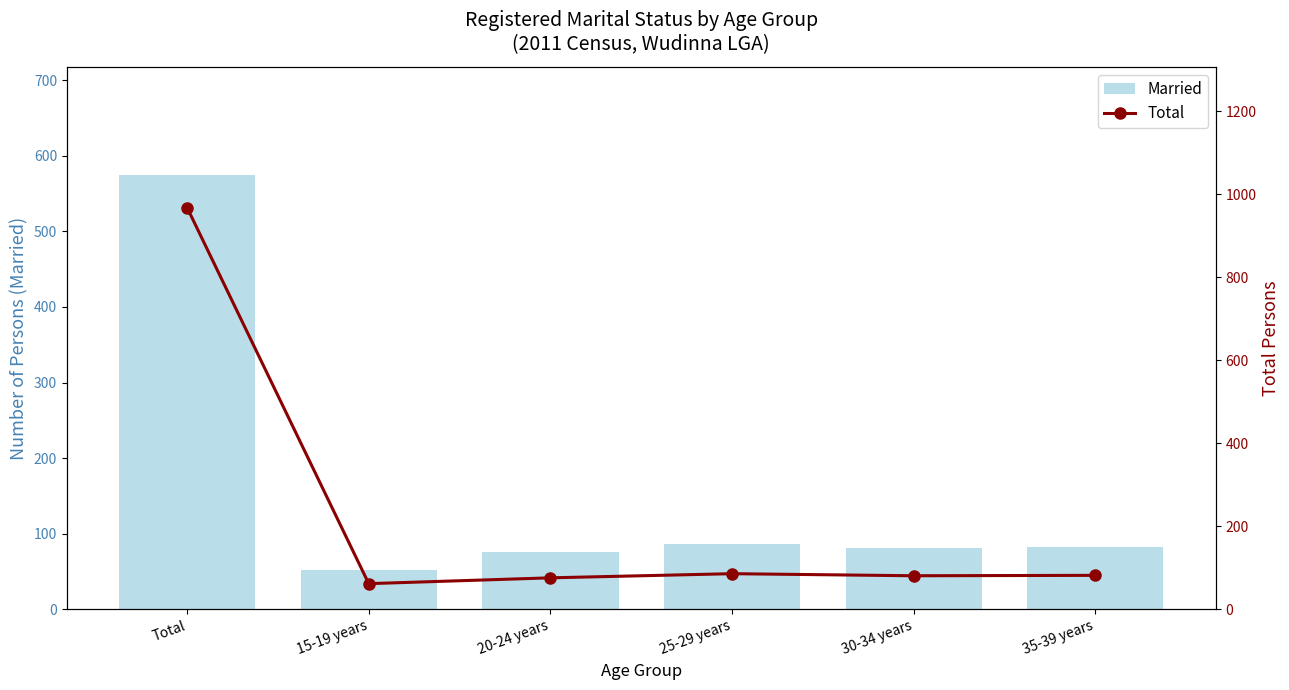

Is it true that Married equals 82 at 35-39 years?

True